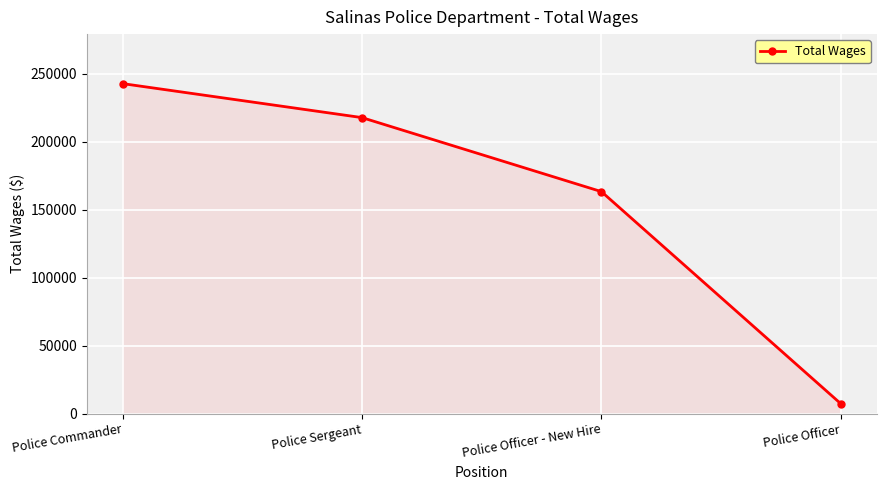

Reading left to right, transcribe all the data shown in this chart.

Police Commander=242643	Police Sergeant=217641	Police Officer - New Hire=163205	Police Officer=7212